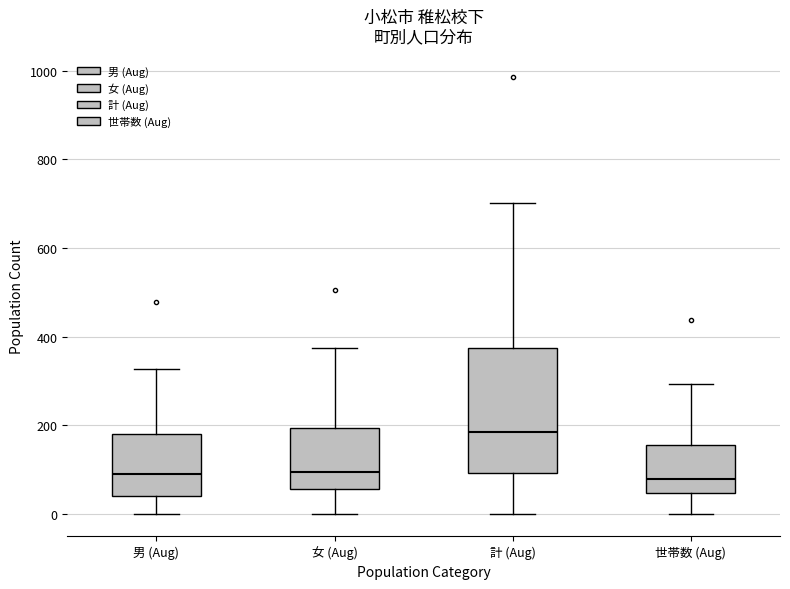

Which box has the highest median line?

計 (Aug)